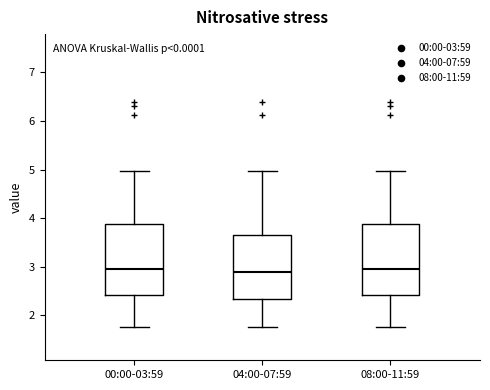

Reading left to right, transcribe this box plot: for each box, give where its median line is, the range the box spans, and where its two whiskers end, as read against the y-axis. The values are not printed on the chart, so give them approximately, as read against the axis.

00:00-03:59: median 3.0, box 2.4 to 3.9, whiskers 1.8 to 5.0
04:00-07:59: median 2.9, box 2.3 to 3.7, whiskers 1.8 to 5.0
08:00-11:59: median 3.0, box 2.4 to 3.9, whiskers 1.8 to 5.0